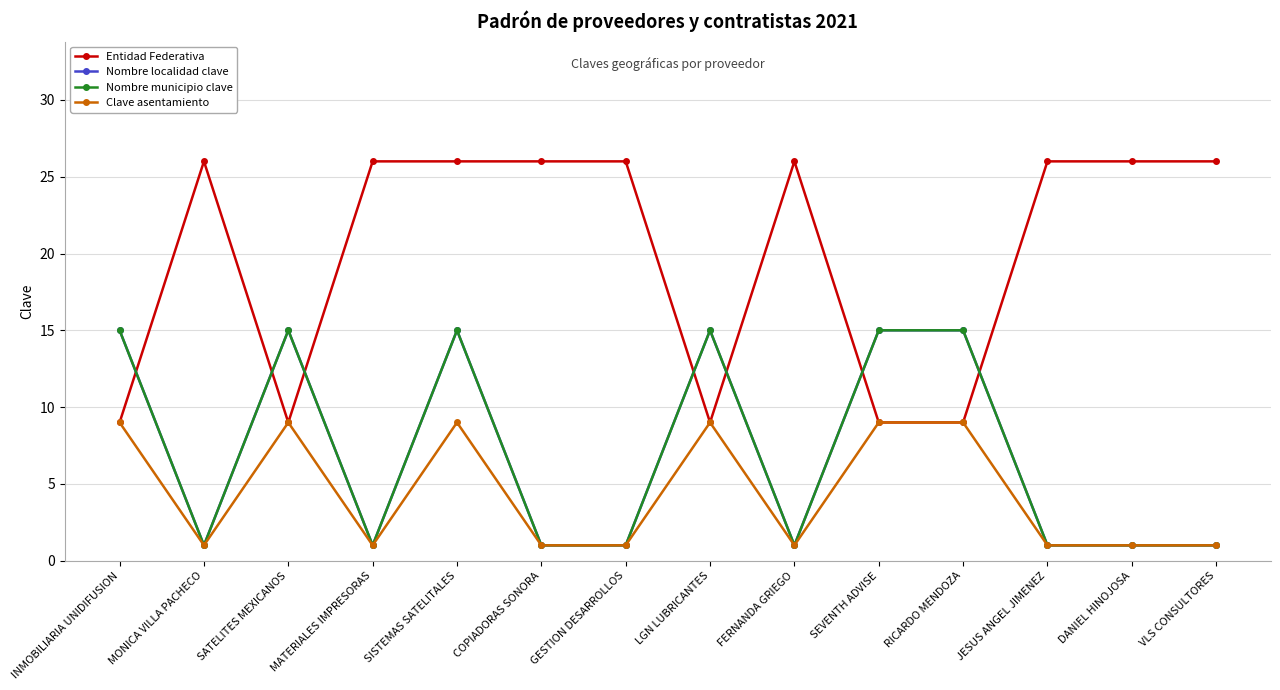

How many interior local peaks does the Nombre municipio clave series have?

3